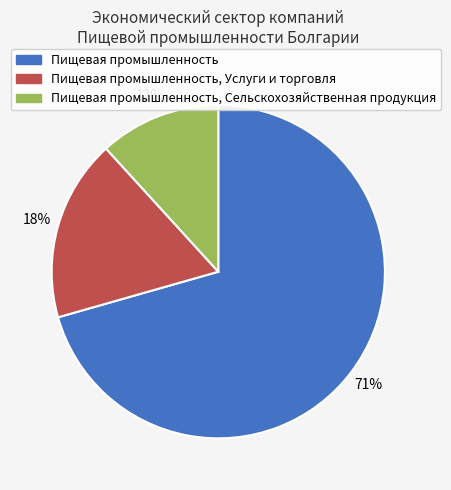

Combined, do Пищевая промышленность and Пищевая промышленность, Услуги и торговля account for over 50%?

Yes